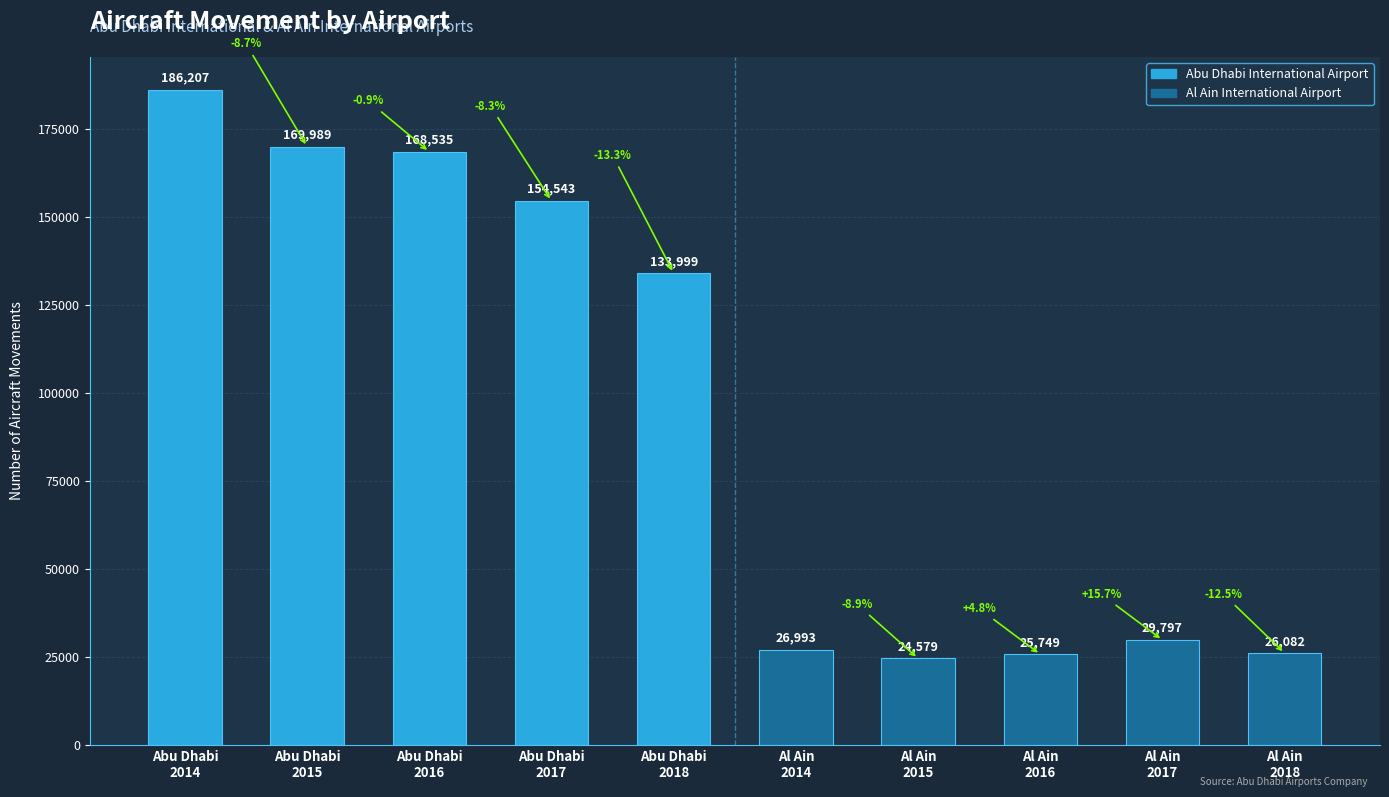

How many series are shown in this chart?

1